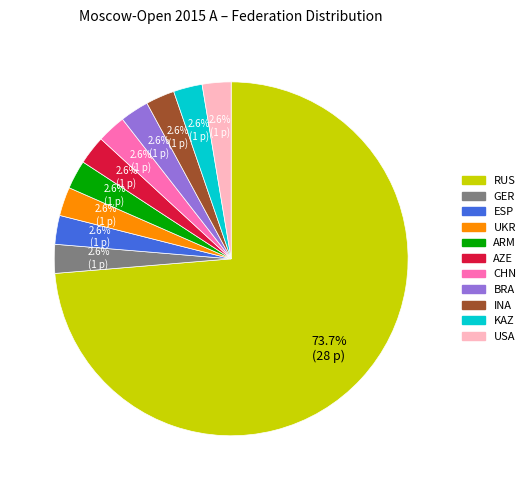

To the nearest percent, what is the average slice percentage?

9%